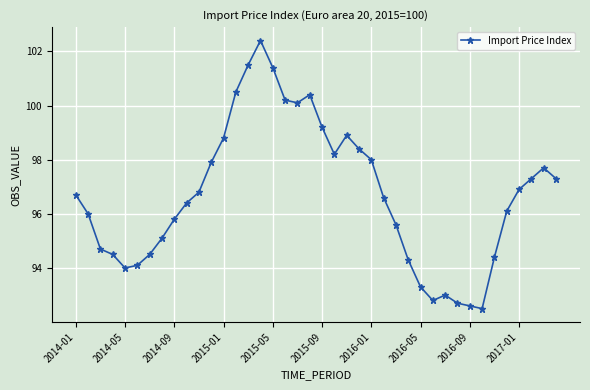

What is the smallest value displayed?

92.5